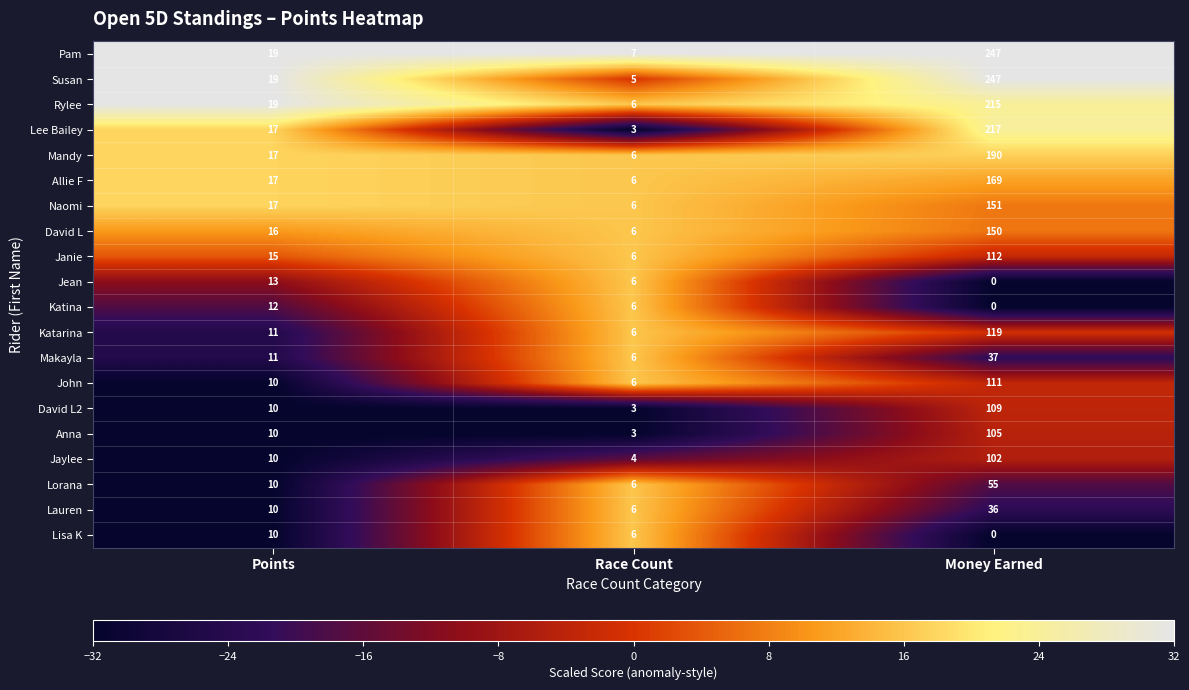

The value of David L2 at Race Count is 3. True or false?

True